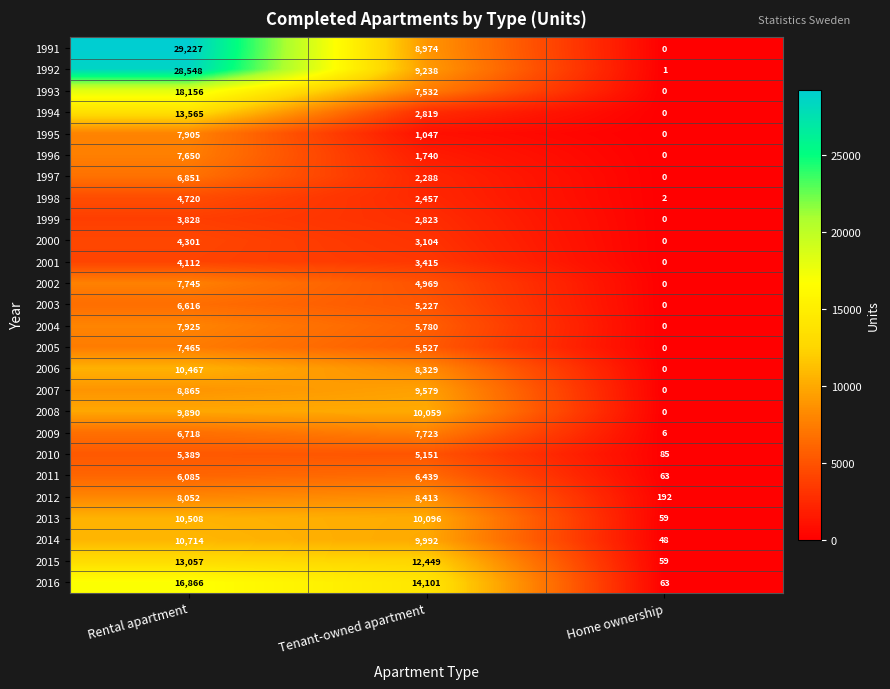

What is the sum of the 1997 values at Rental apartment and Tenant-owned apartment?

9139